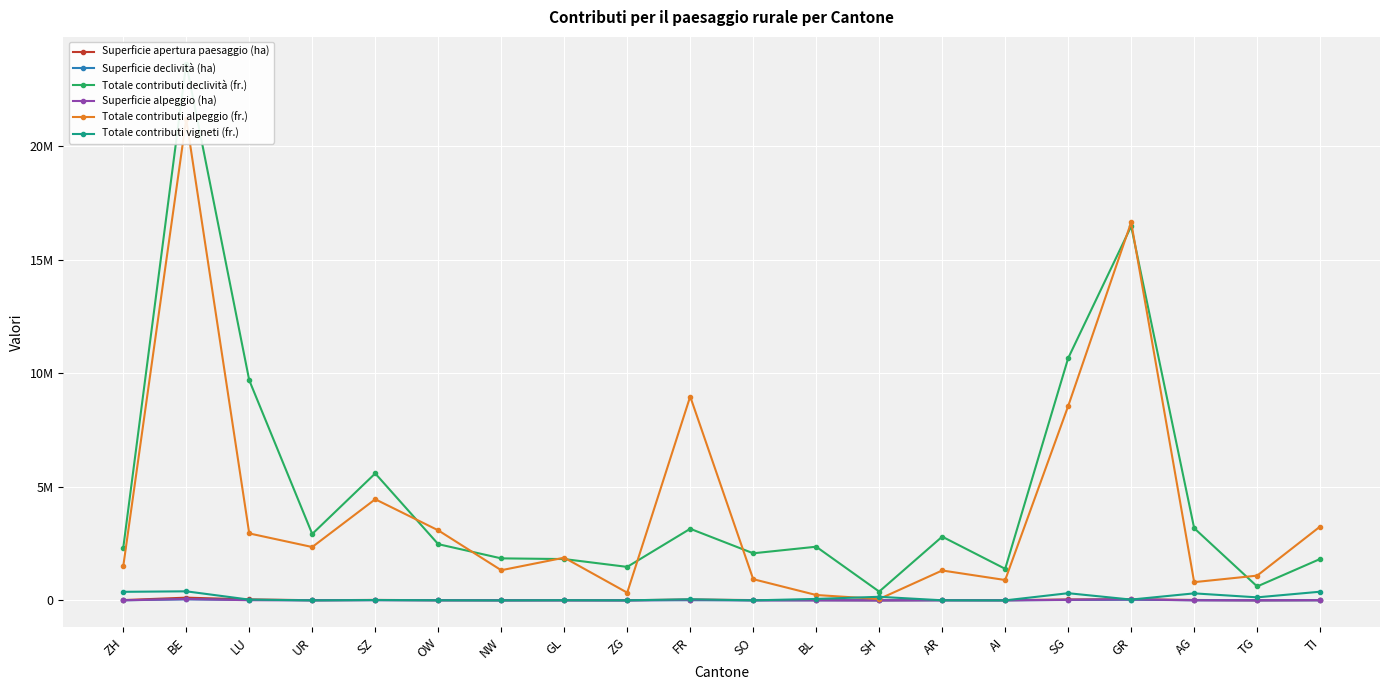

What position from the right is UR?

17